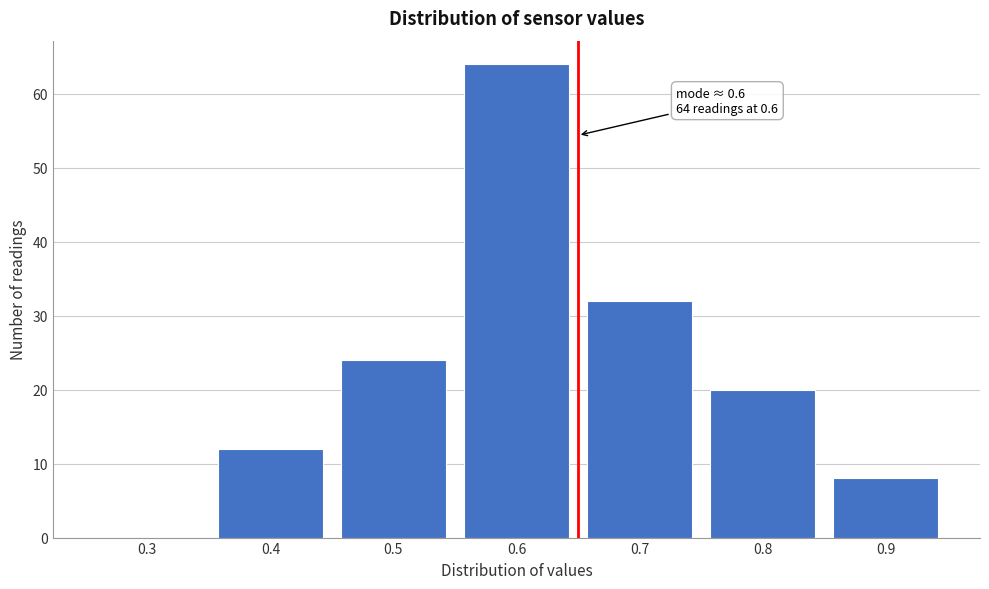

Which range on the x-axis has the tallest bar?

0.55 to 0.65